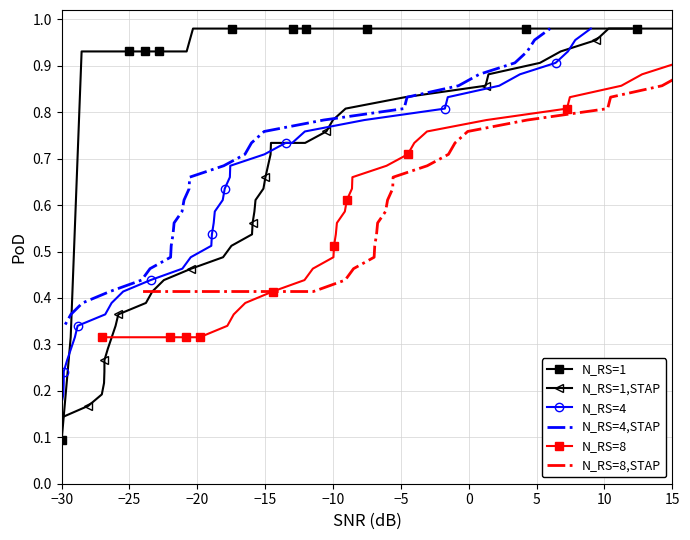

At which label is N_RS=1 closest to 0?

−30